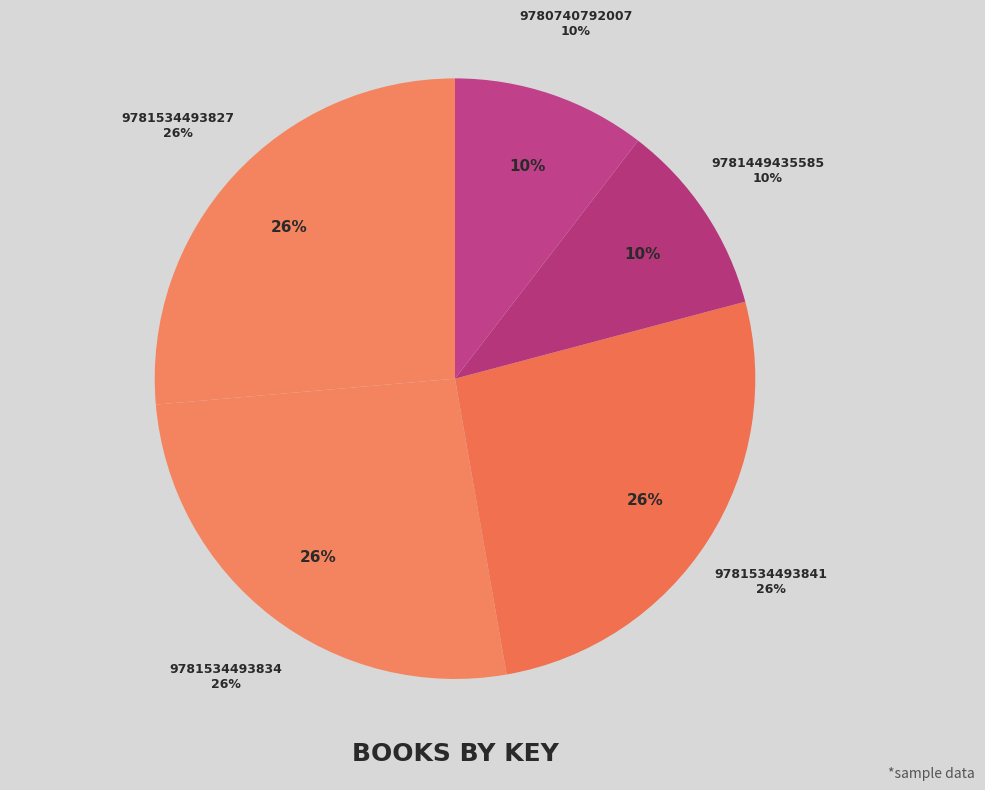

What percentage is the 9781534493841 slice, to the nearest percent?

26%